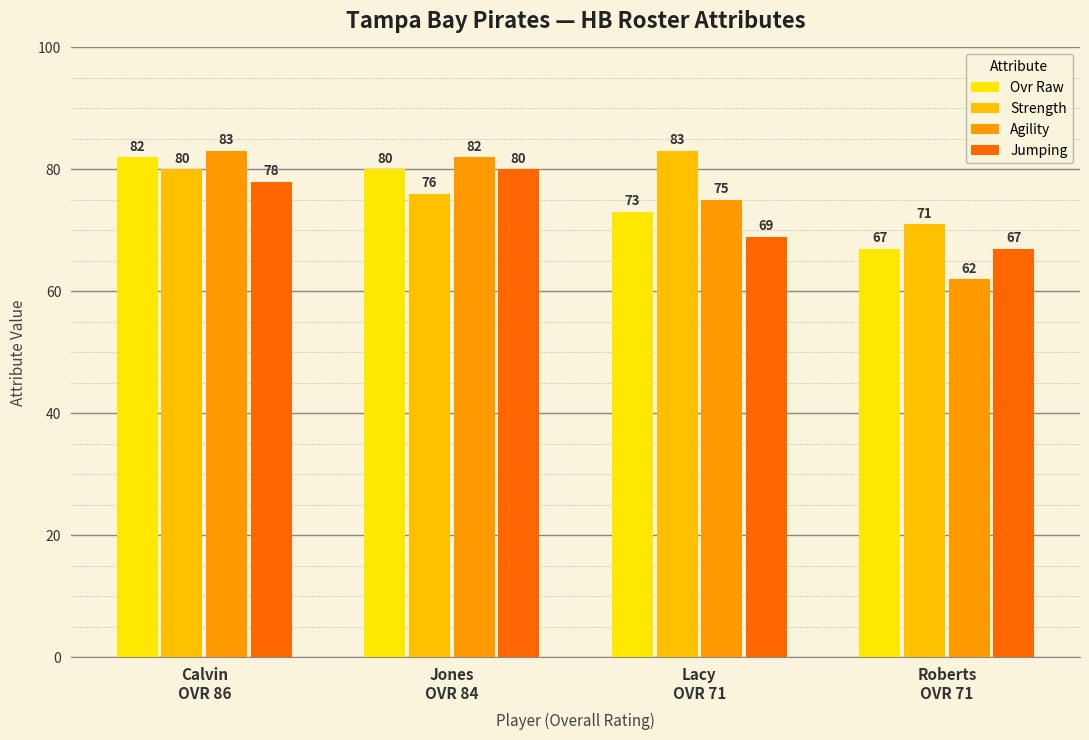

The value of Ovr Raw at Calvin
OVR 86 is 39. True or false?

False